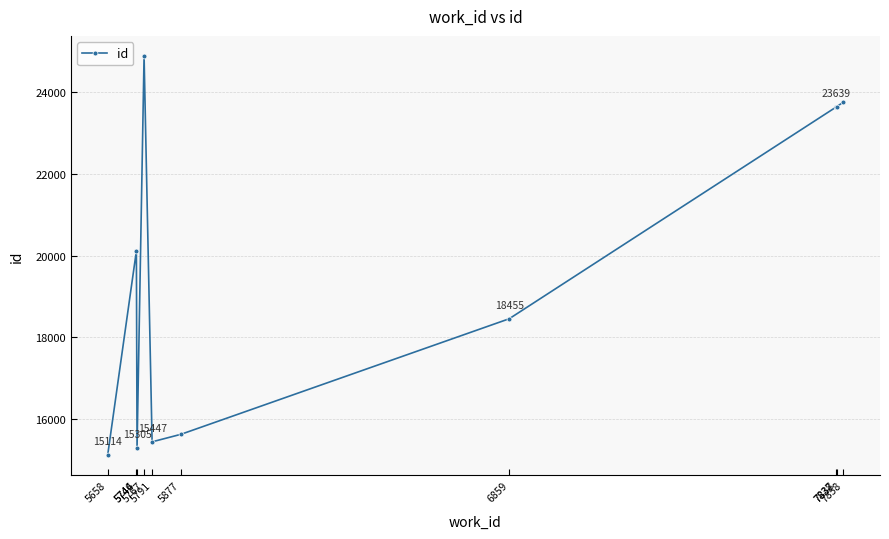

True or false: the data has more than 0 interior local peaks.

True